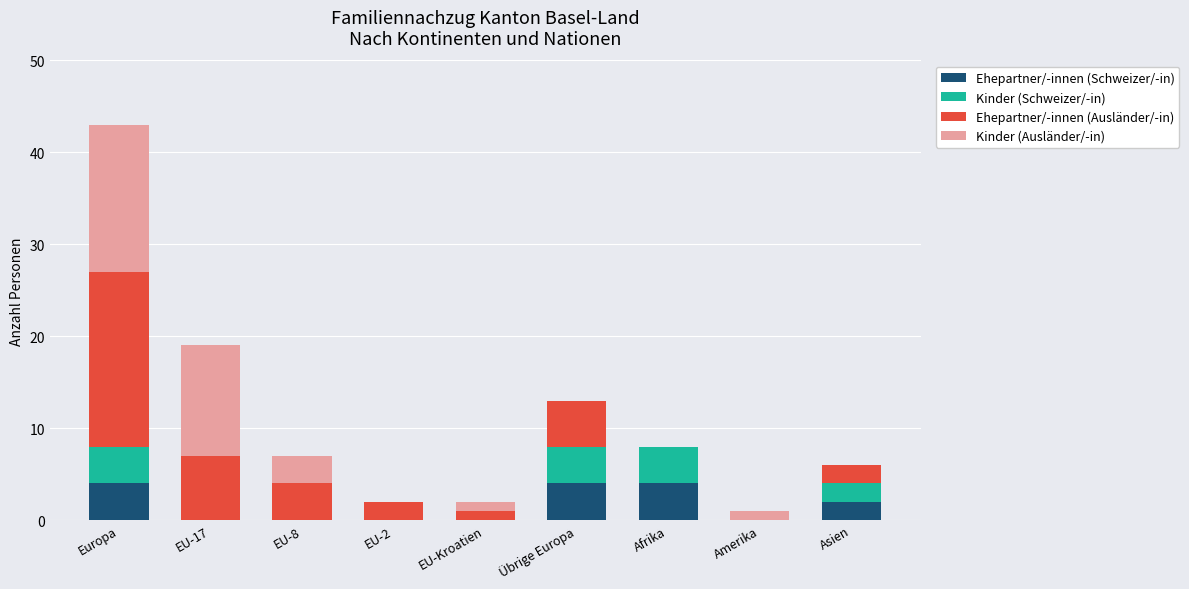

What is the sum of the Ehepartner/-innen (Schweizer/-in) values at EU-8 and Afrika?

4